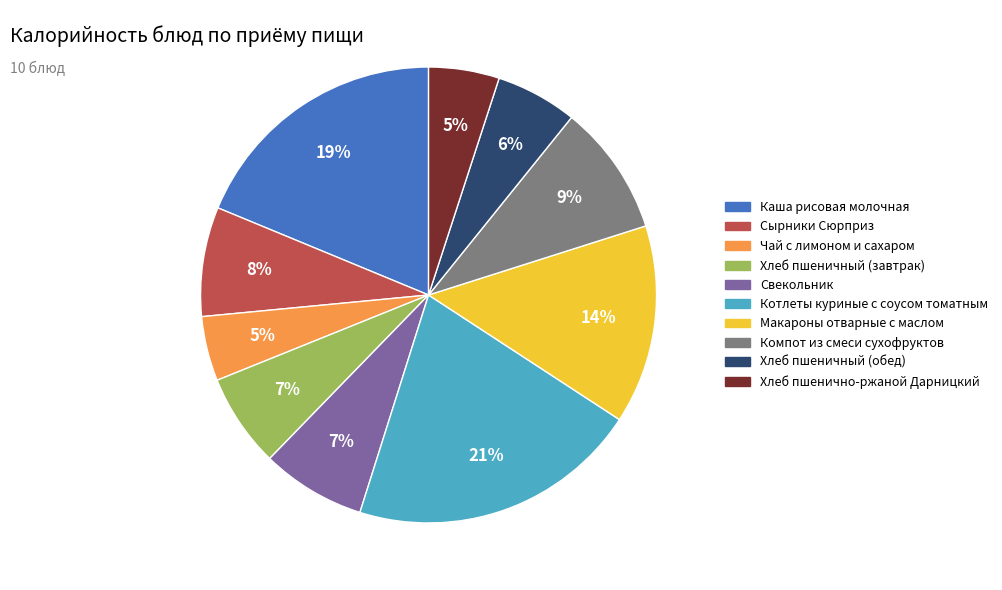

Is the sum of Компот из смеси сухофруктов and Хлеб пшенично-ржаной Дарницкий greater than half?

No